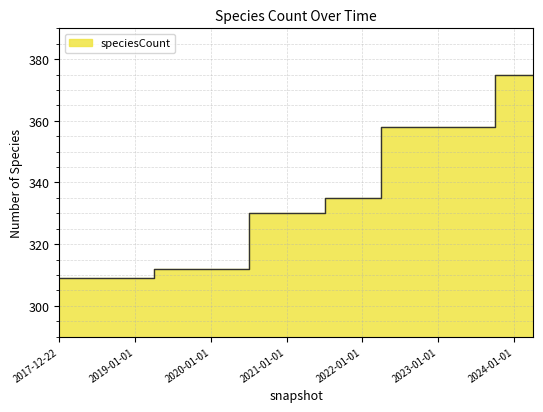

True or false: the data shows 330 at 2021-04-01.

True